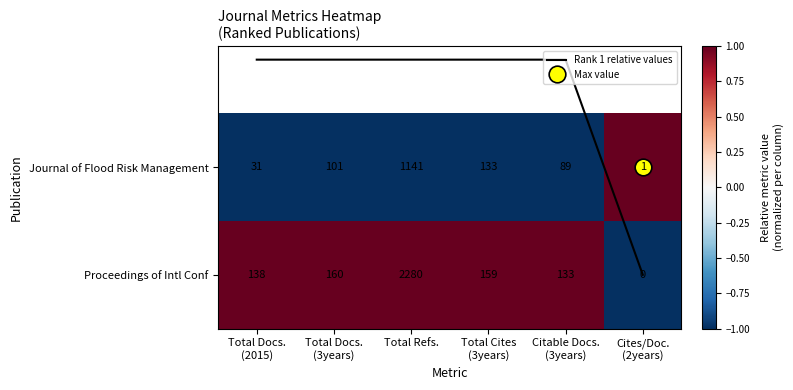

What is the difference between the maximum and minimum values in the Proceedings of Intl Conf series?

2